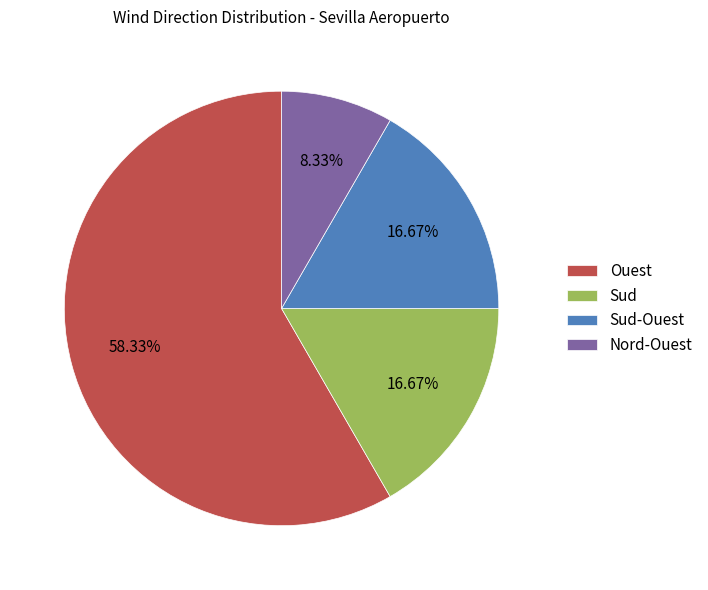

To the nearest percent, what is the combined percentage of Ouest and Sud-Ouest?

75%